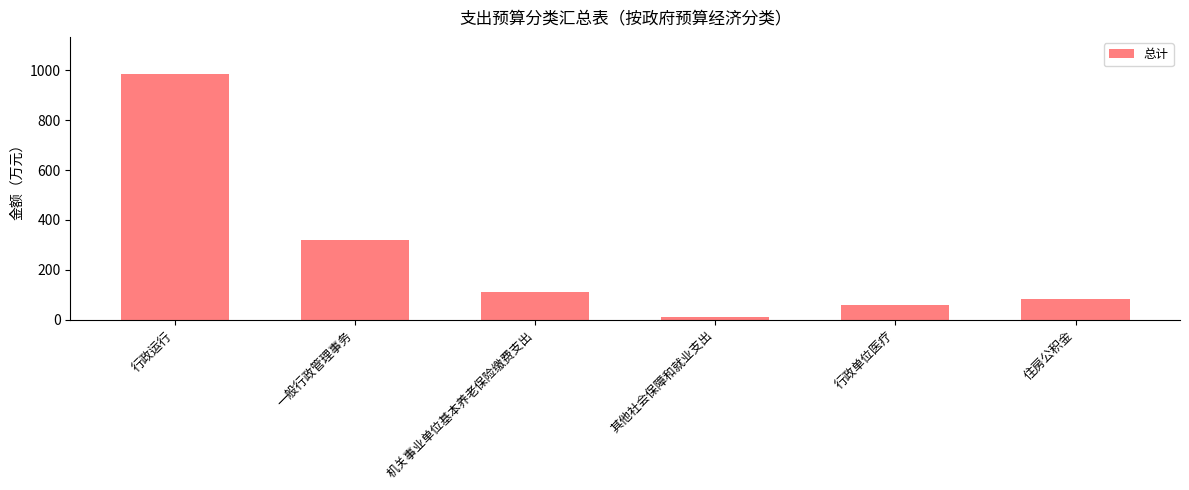

Which category has the lowest value across all series?

其他社会保障和就业支出